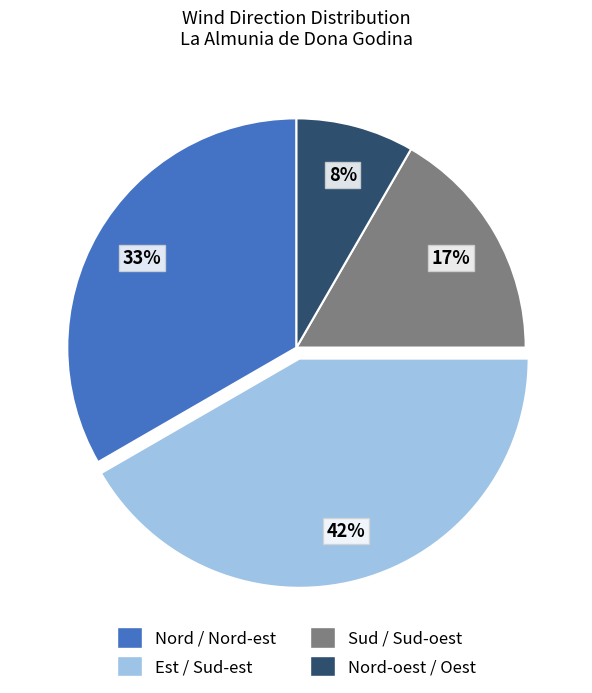

To the nearest percent, what percentage of the pie is Est / Sud-est?

42%